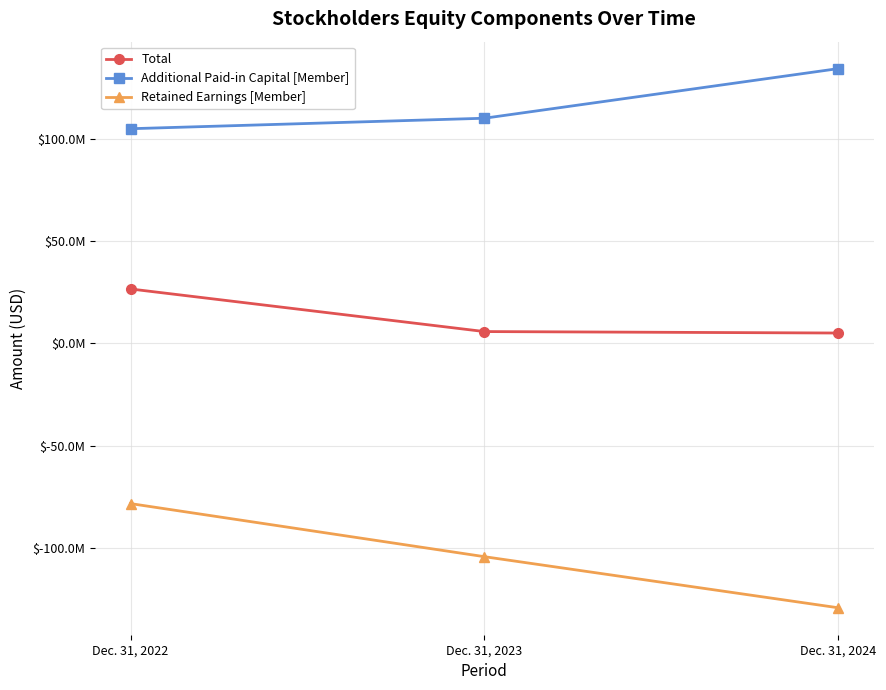

What are all the series names shown in the legend?

Total, Additional Paid-in Capital [Member], Retained Earnings [Member]